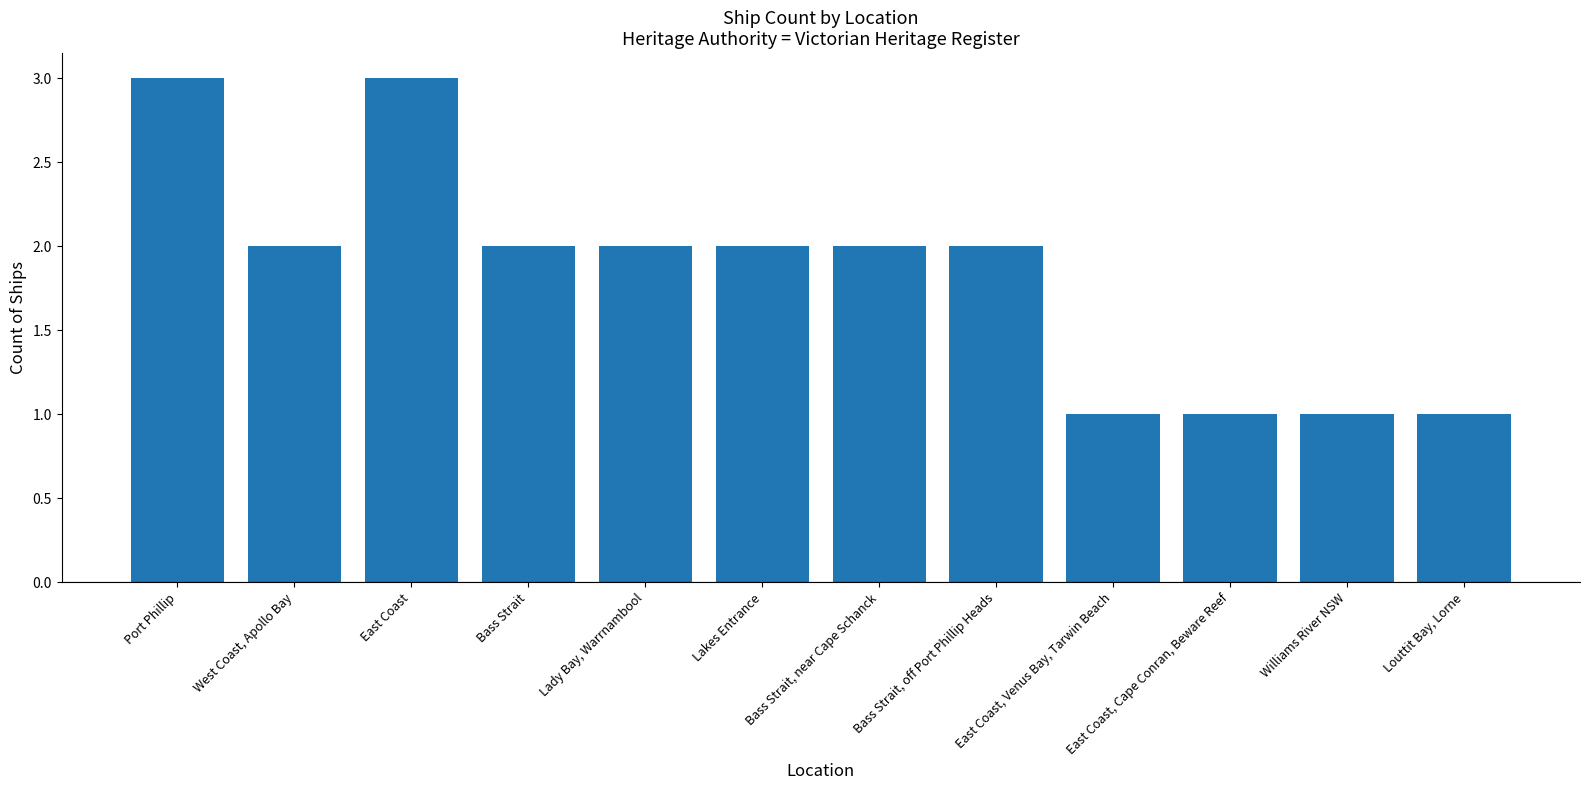

How many series are shown in this chart?

1